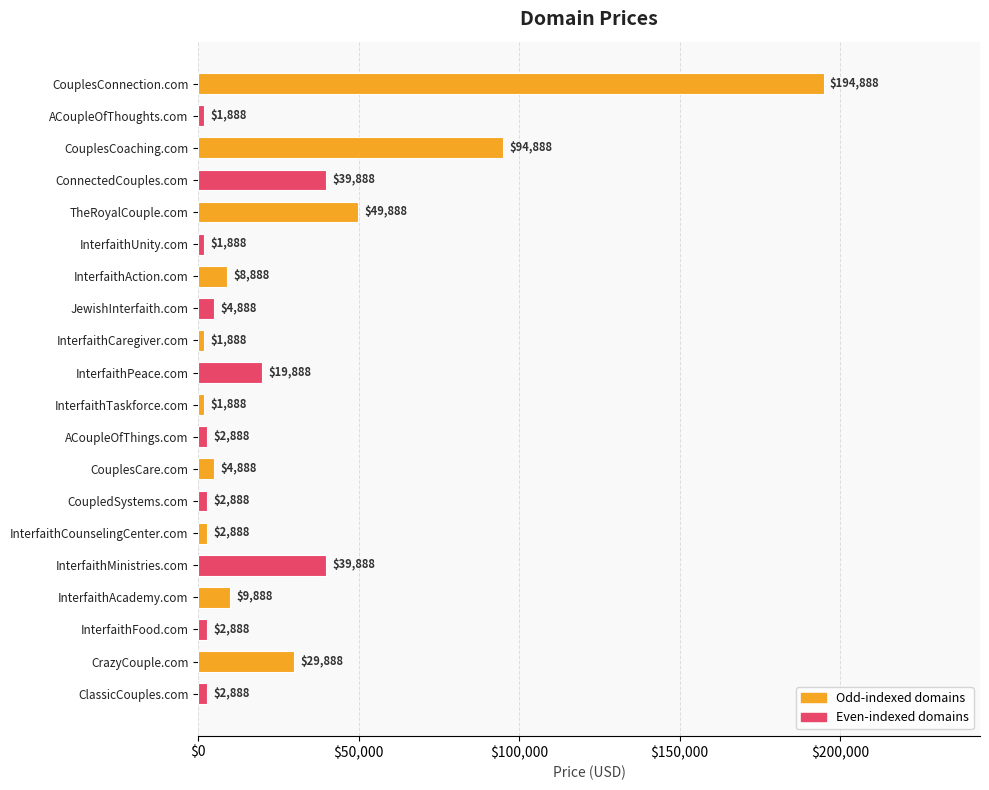

Reading bottom to top, extract all data points from this chart.

ClassicCouples.com=2888	CrazyCouple.com=29888	InterfaithFood.com=2888	InterfaithAcademy.com=9888	InterfaithMinistries.com=39888	InterfaithCounselingCenter.com=2888	CoupledSystems.com=2888	CouplesCare.com=4888	ACoupleOfThings.com=2888	InterfaithTaskforce.com=1888	InterfaithPeace.com=19888	InterfaithCaregiver.com=1888	JewishInterfaith.com=4888	InterfaithAction.com=8888	InterfaithUnity.com=1888	TheRoyalCouple.com=49888	ConnectedCouples.com=39888	CouplesCoaching.com=94888	ACoupleOfThoughts.com=1888	CouplesConnection.com=194888